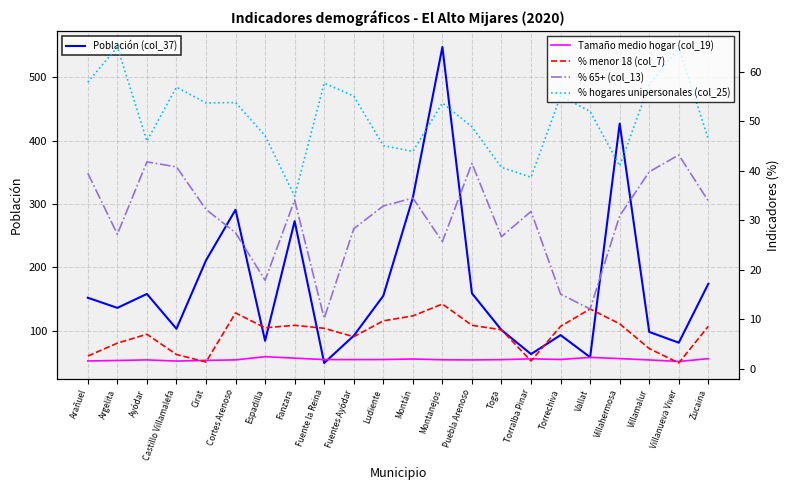

What is the difference between the highest and lowest values at Fanzara?

270.8